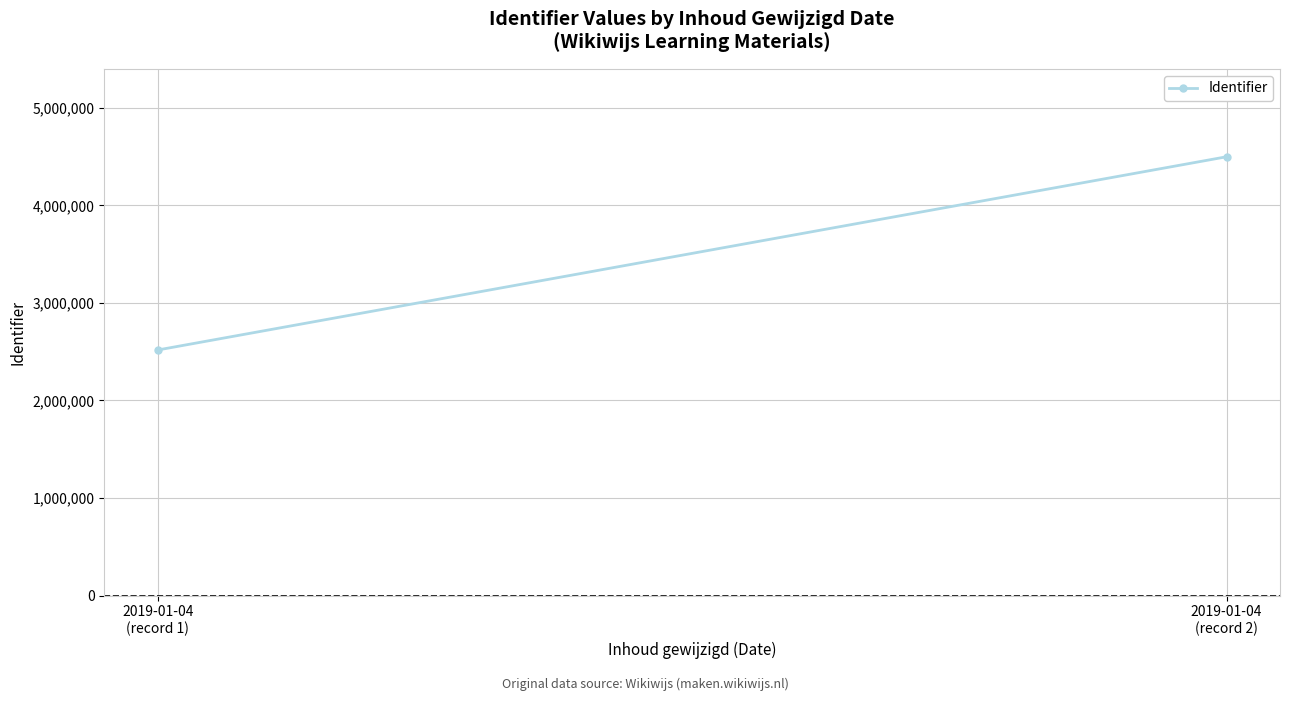

List the labels in order of value, smallest first.

2019-01-04
(record 1), 2019-01-04
(record 2)